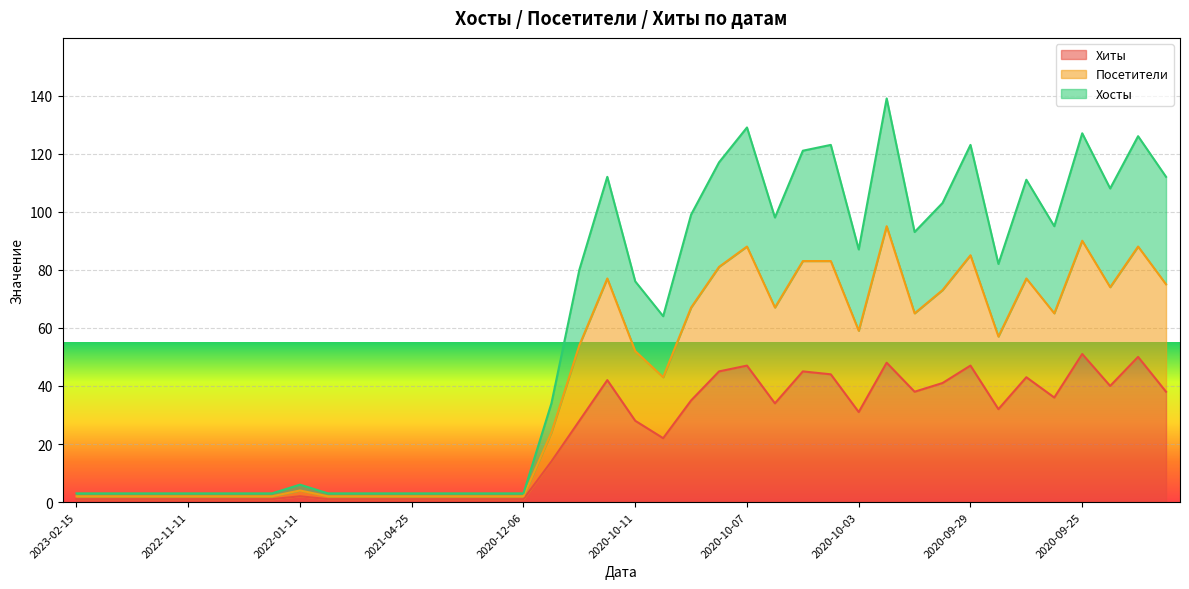

True or false: Хосты and Посетители intersect in this chart.

False